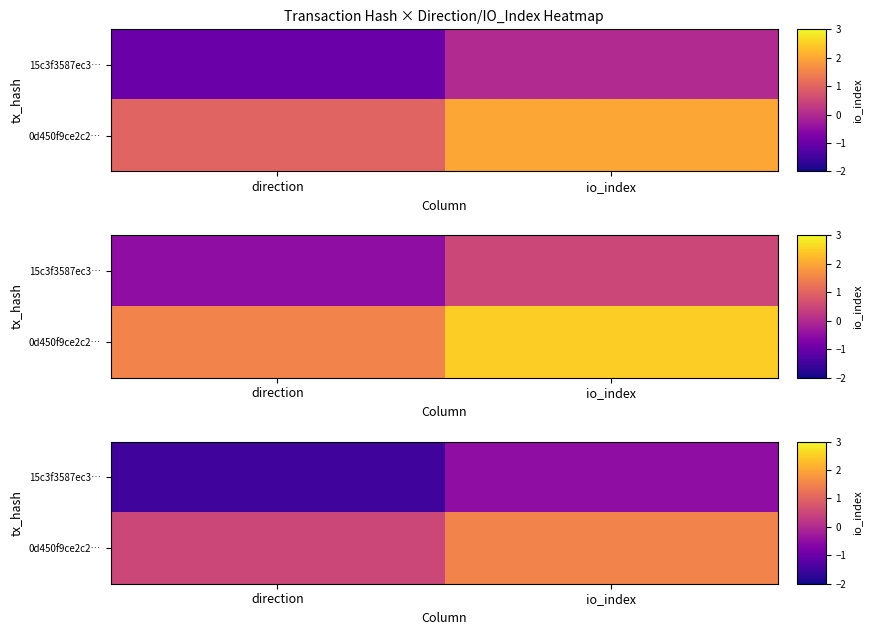

True or false: 15c3f3587ec3… has a value of -0.7 at direction.

False